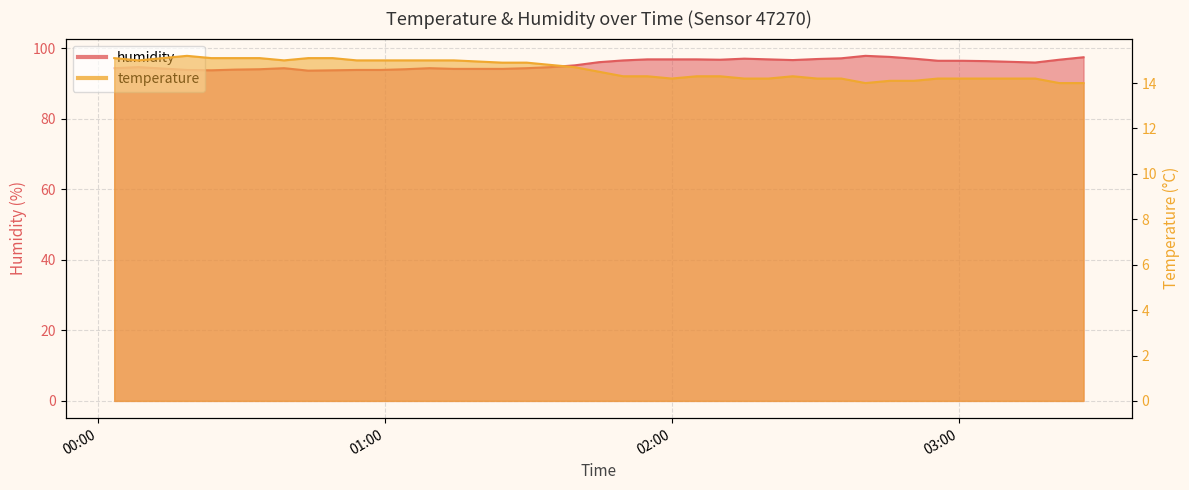

The humidity series shows 57.9 at 2022-10-16T01:24:31. True or false?

False